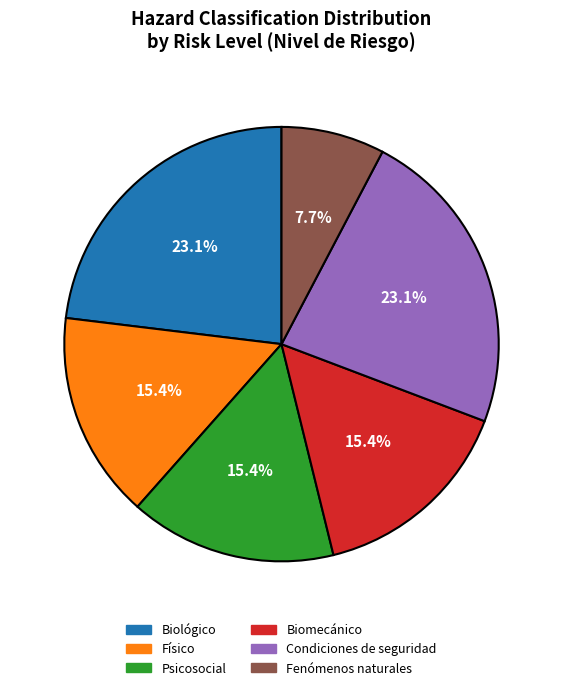

To the nearest percent, what is the difference between the largest and smallest slice percentages?

15%